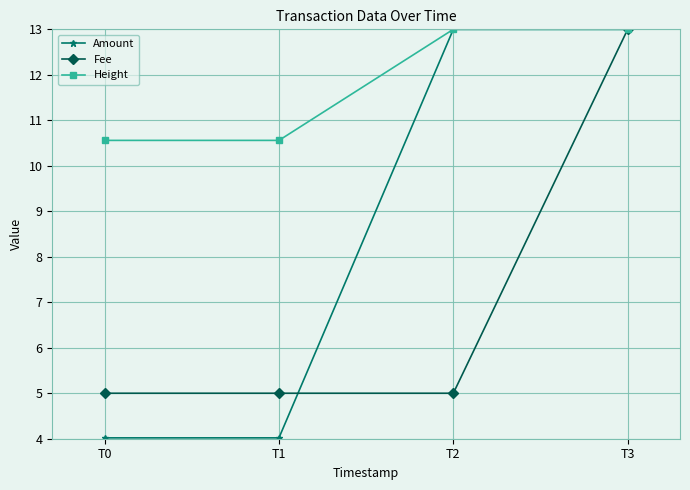

Between T0 and T2, which series saw the biggest shift?

Amount